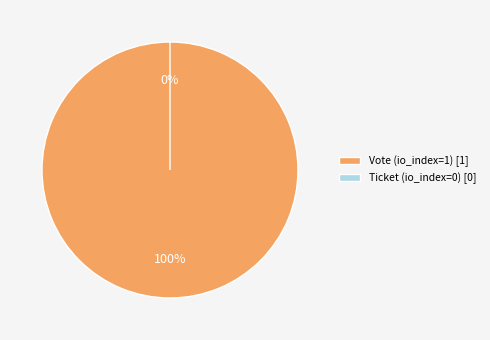

Is there any slice that represents more than half of the pie?

Yes